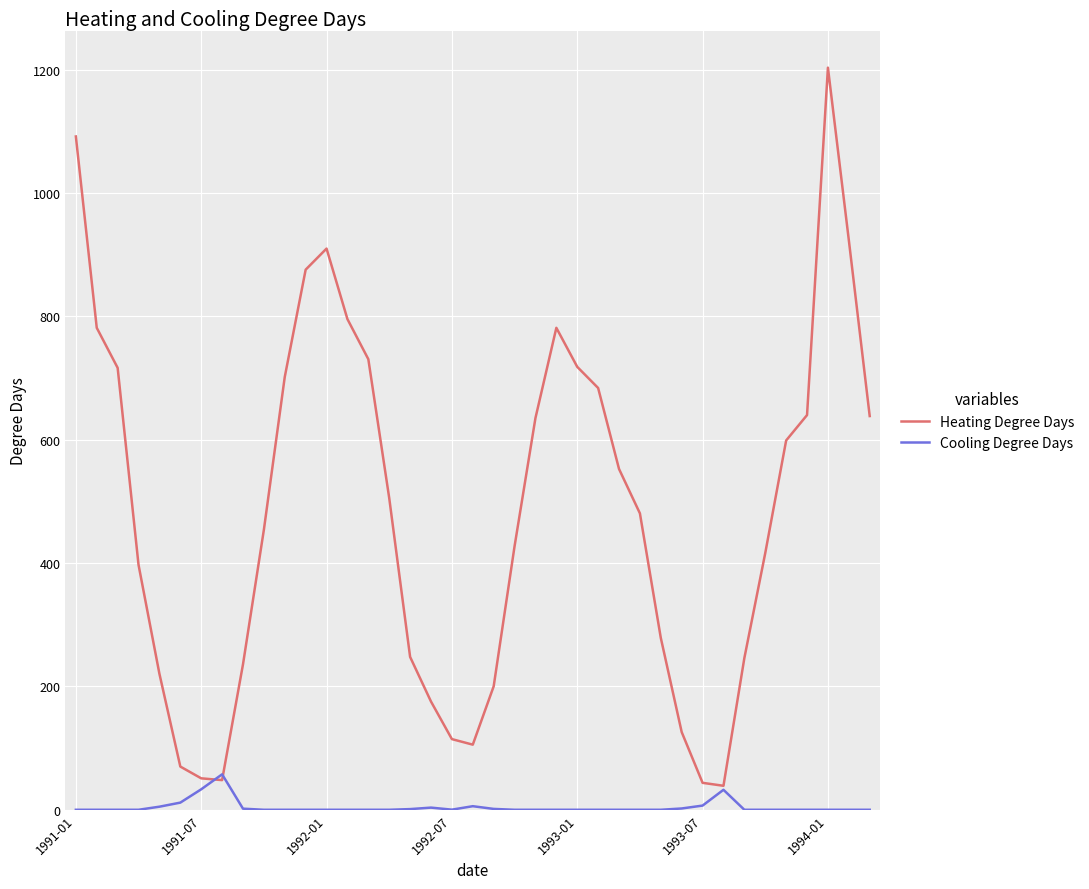

What is the greatest value displayed?

1203.5